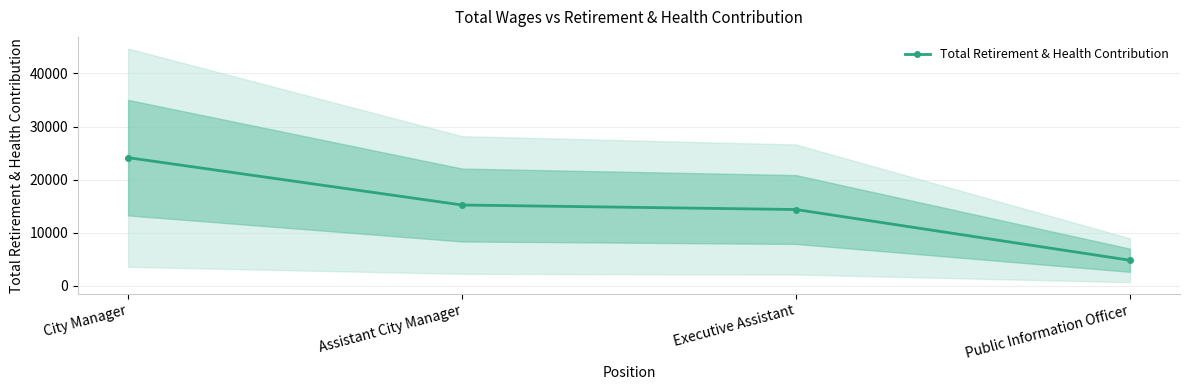

Is it true that the value at Assistant City Manager is 10433?

False